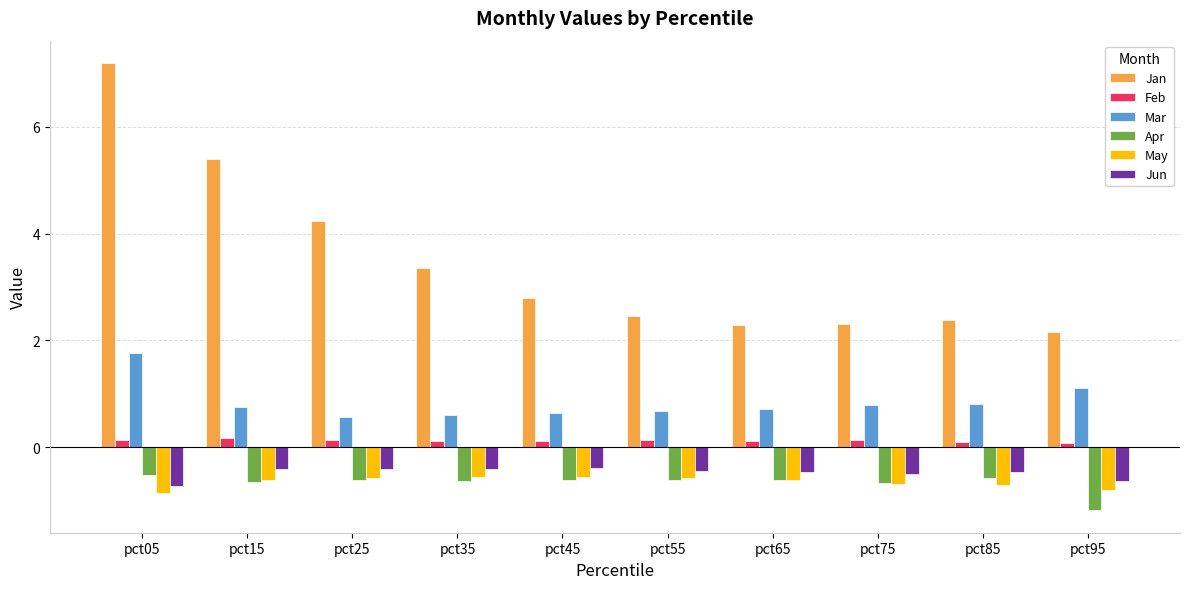

Which series changed the most between pct25 and pct45?

Jan